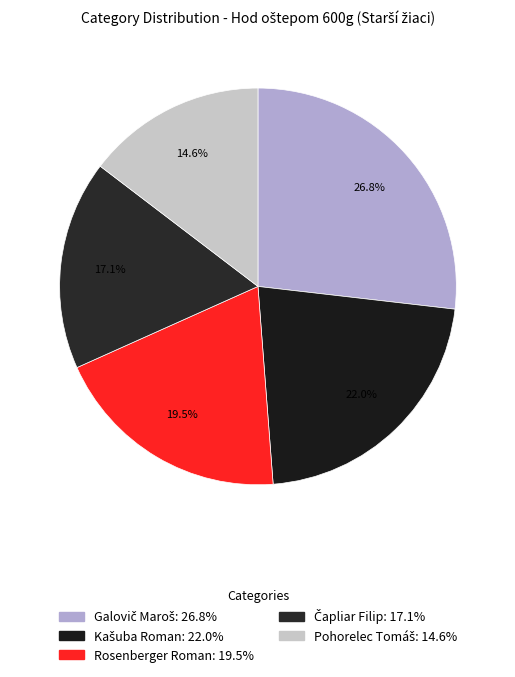

What is the largest slice in the pie chart?

Galovič Maroš